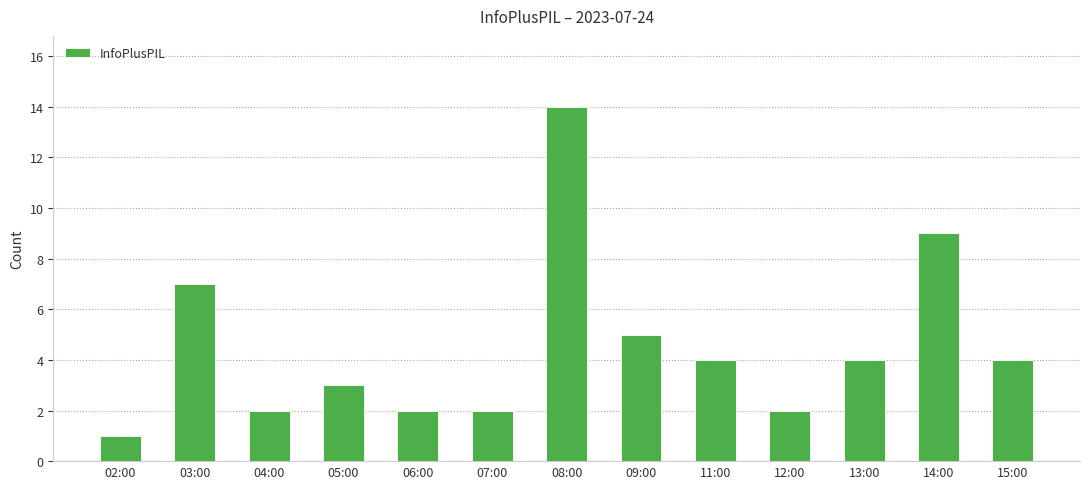

Reading left to right, what are all the values shown in this chart?

1	7	2	3	2	2	14	5	4	2	4	9	4